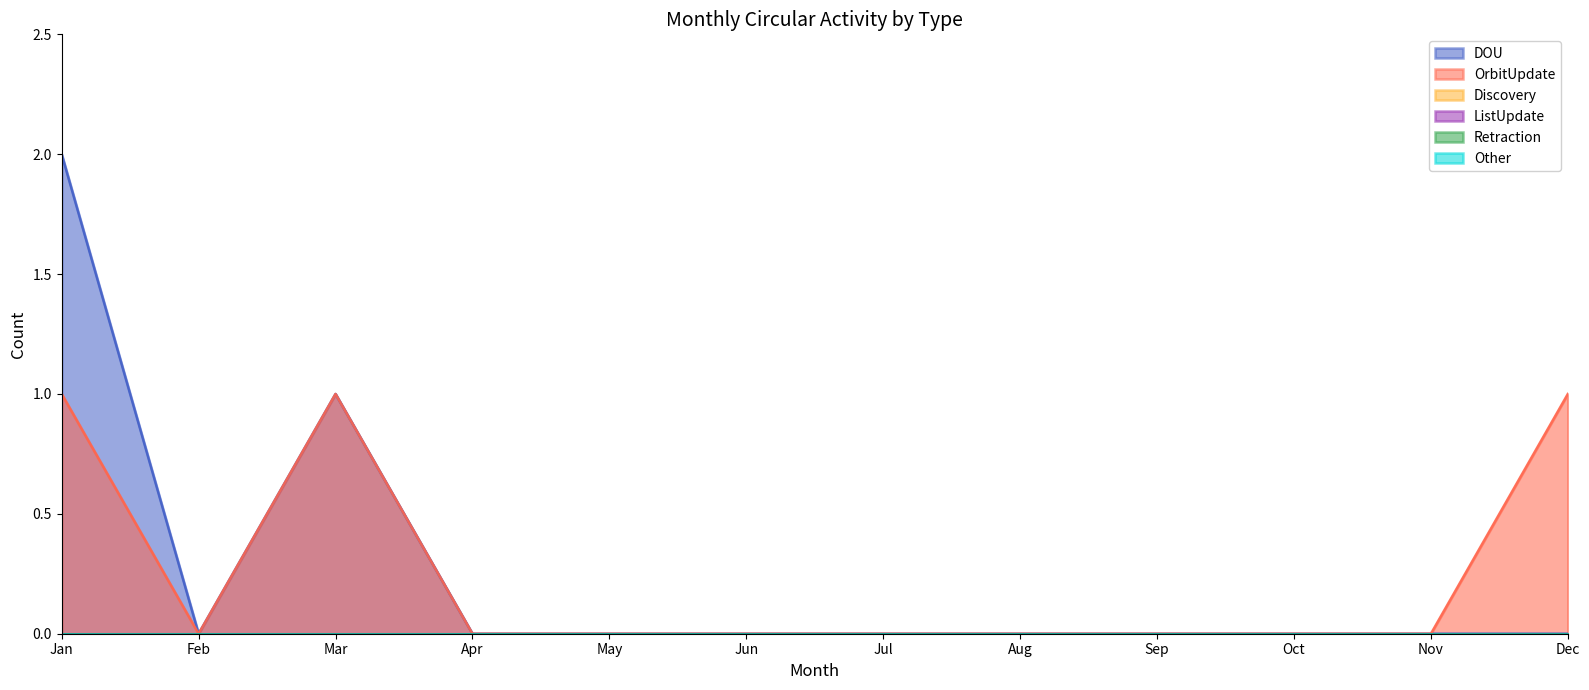

What is the maximum value shown in the chart?

2